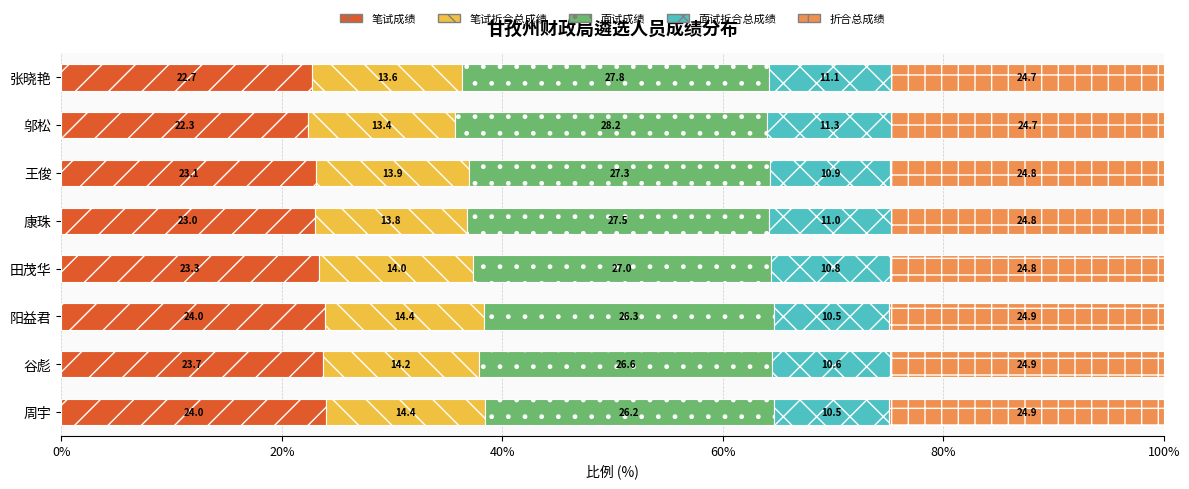

At which label does 笔试成绩 reach its minimum?

邬松